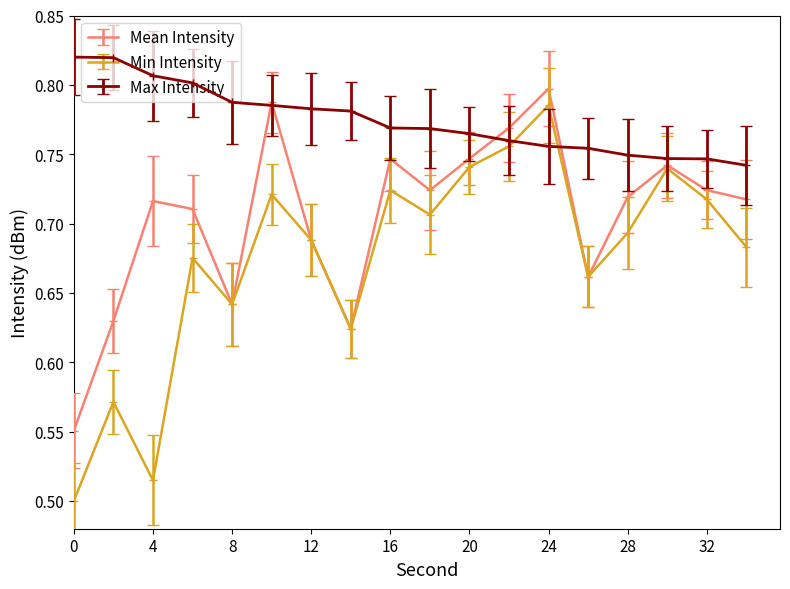

Count the number of categories in the chart.

18